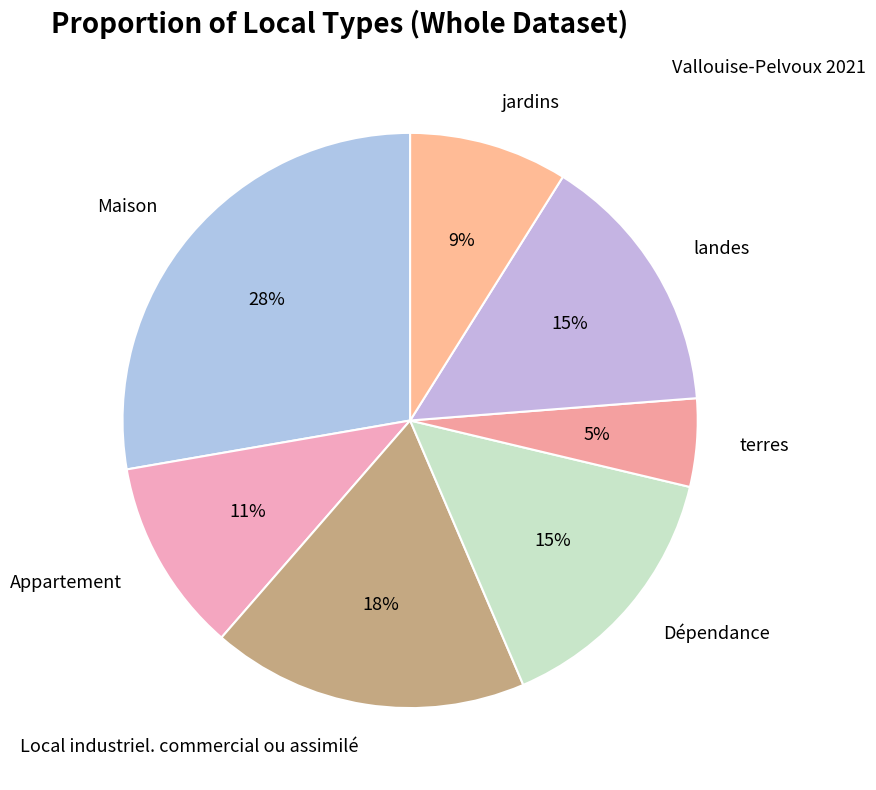

To the nearest percent, what portion does Dépendance represent?

15%